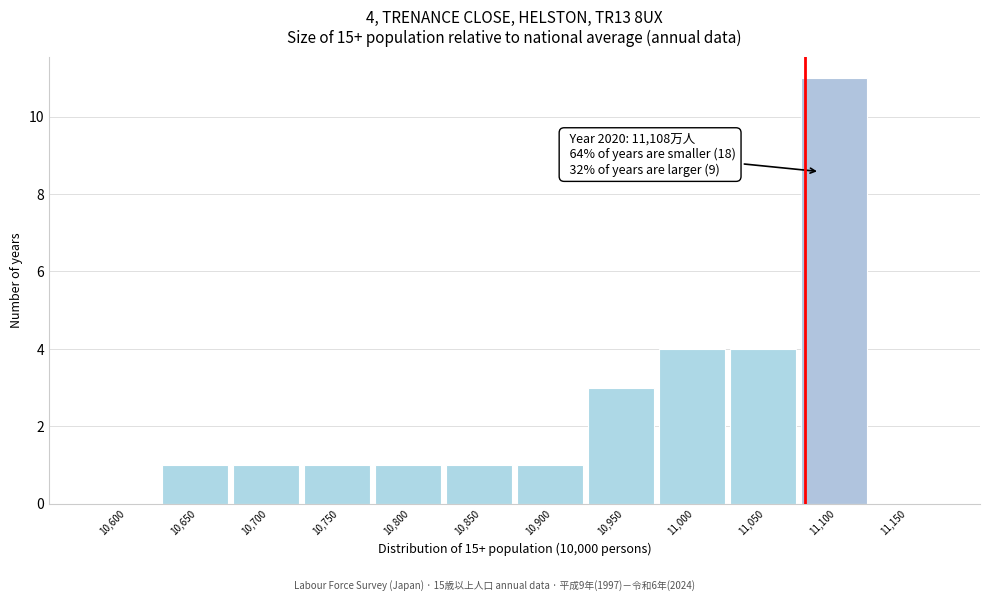

Reading left to right, extract all data points from this chart.

10,600=0	10,650=1	10,700=1	10,750=1	10,800=1	10,850=1	10,900=1	10,950=3	11,000=4	11,050=4	11,100=11	11,150=0